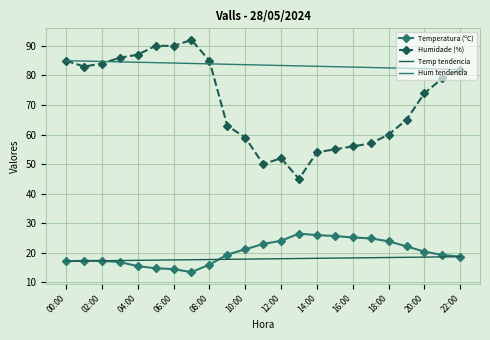

Is the value of Temperatura (ºC) at 20:00 greater than the value of Humidade (%) at 09:00?

No